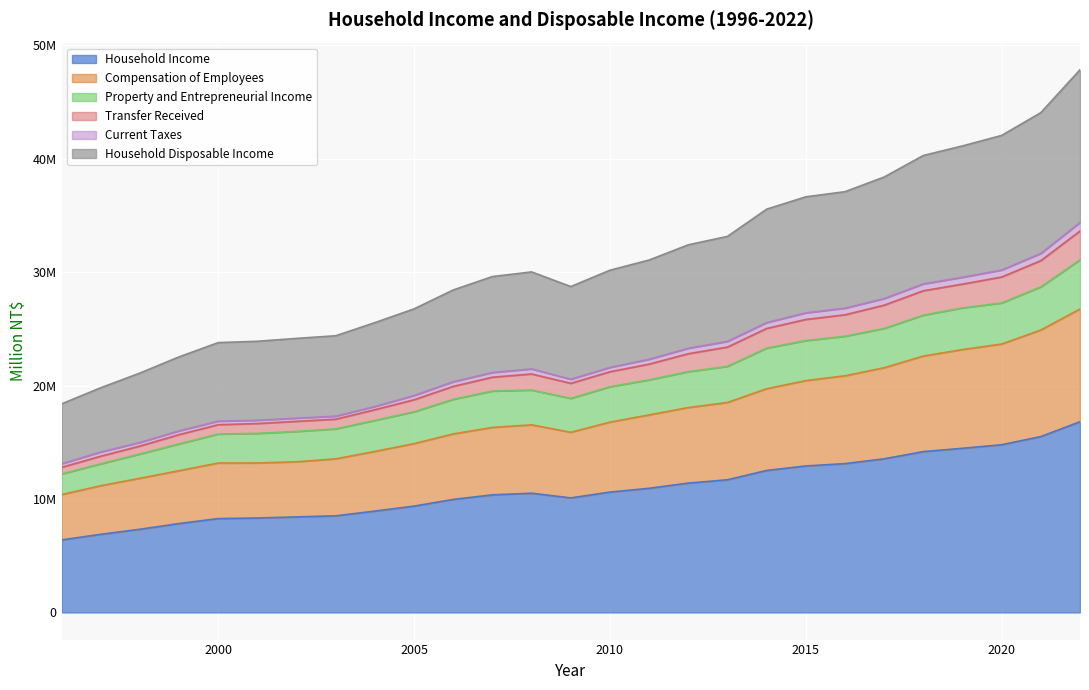

The Compensation of Employees series shows 8664571 at 2018. True or false?

False